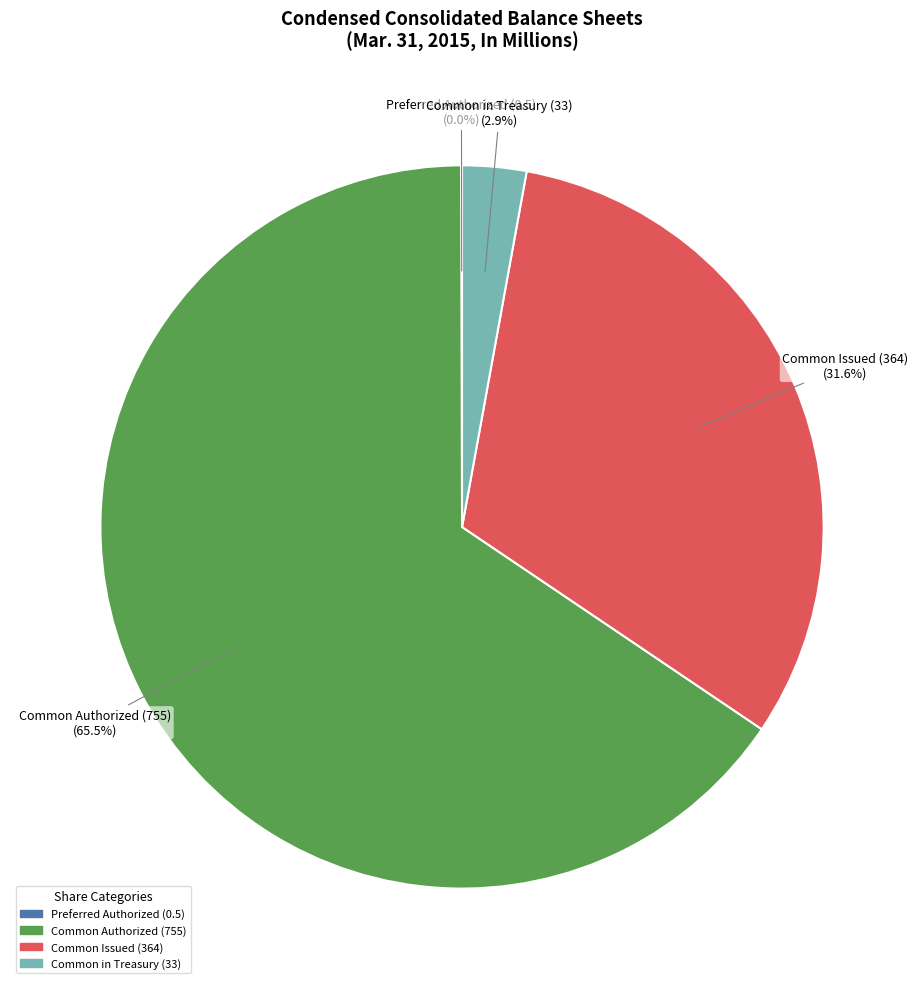

Does any single category account for the majority?

Yes